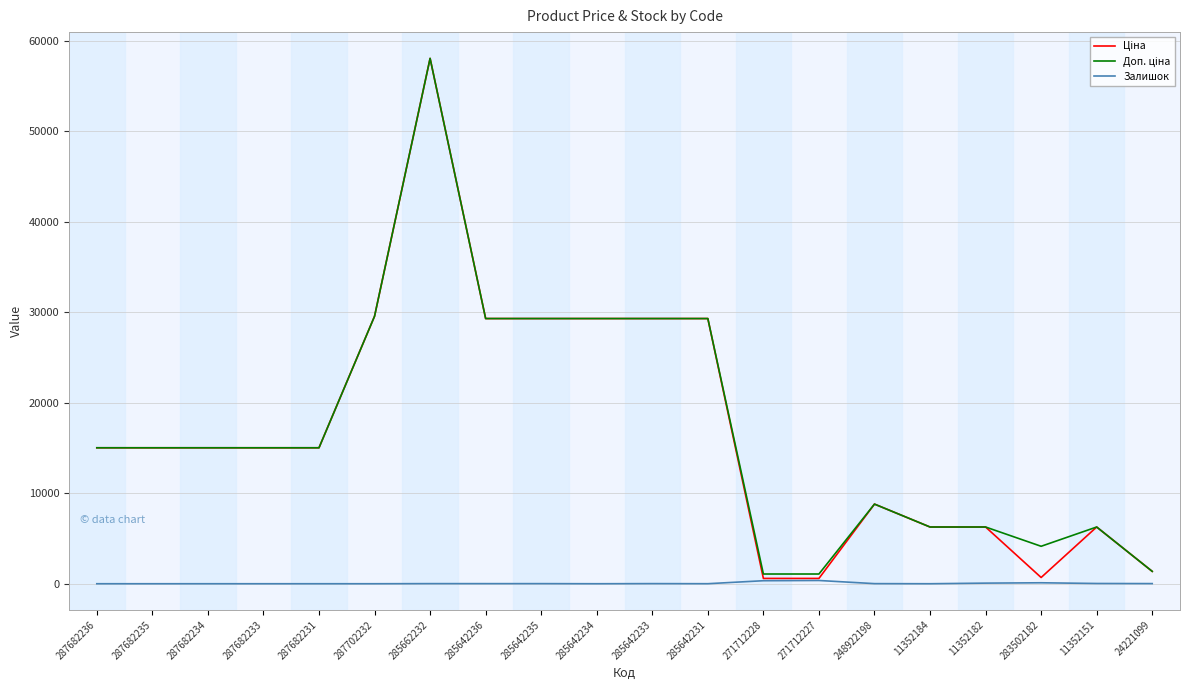

At which category is the sum across all series the highest?

285662232